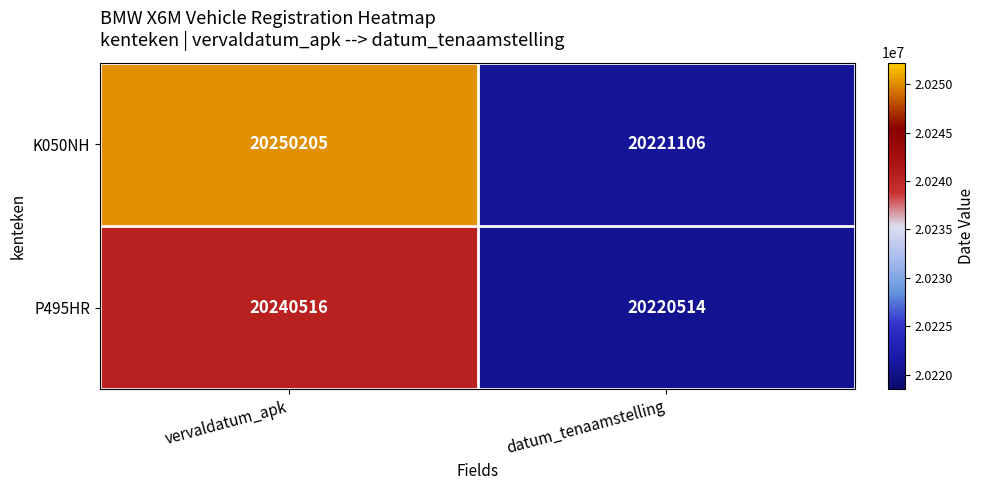

At which label is K050NH closest to 20235655?

datum_tenaamstelling